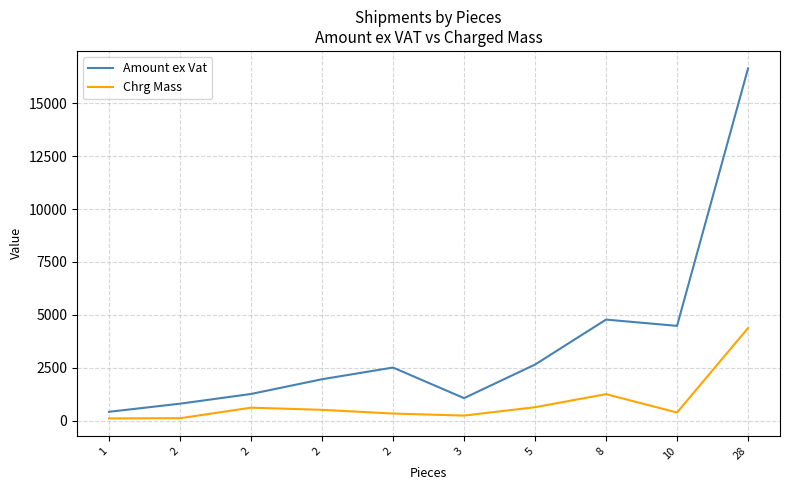

True or false: Amount ex Vat has more than 2 points higher than both neighbors.

False